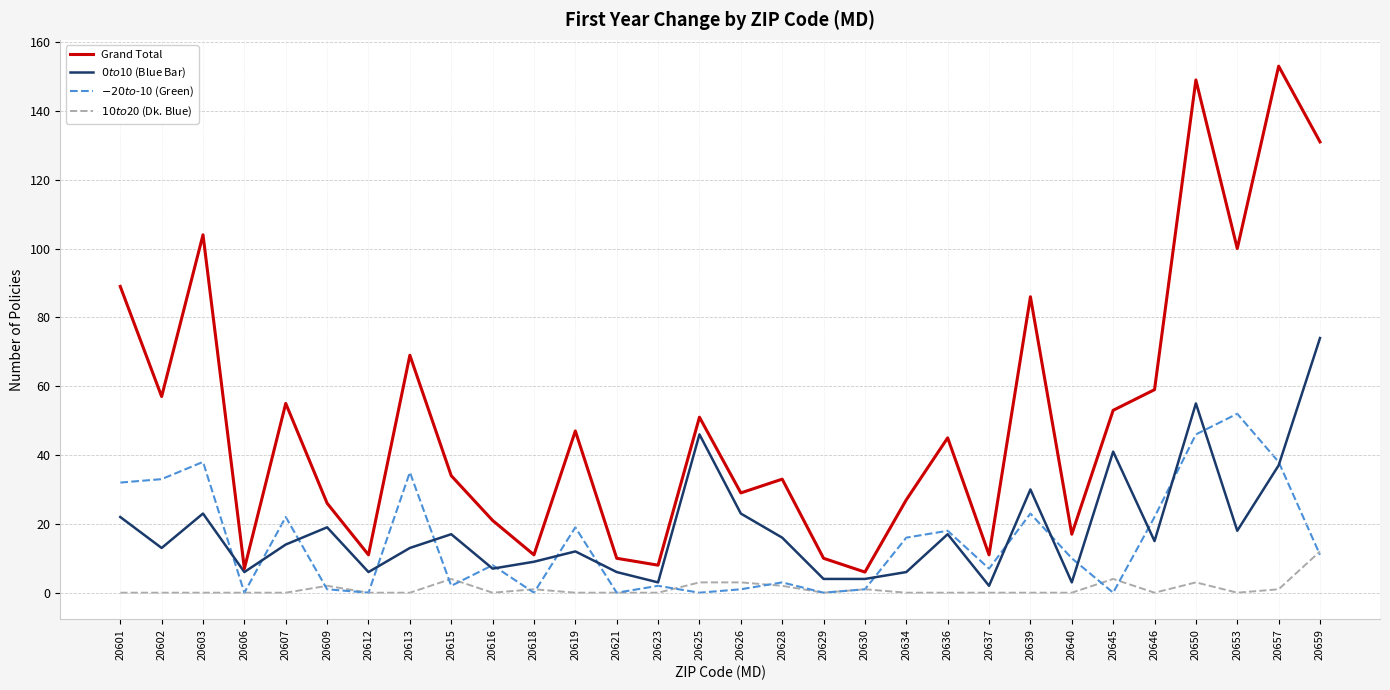

What is the greatest value displayed?

153